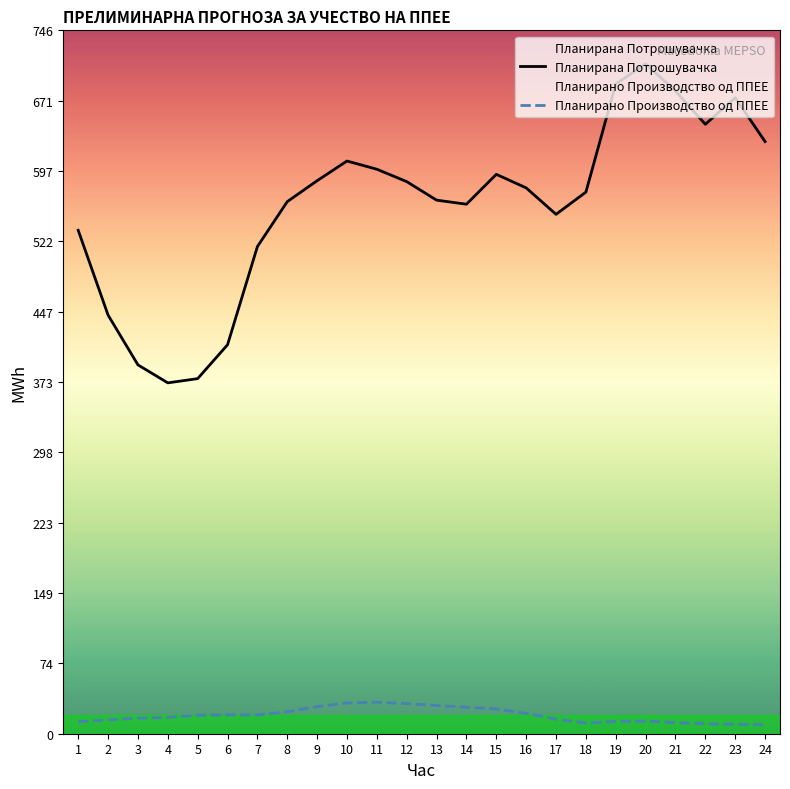

At which label is Планирана Потрошувачка closest to 541?

1